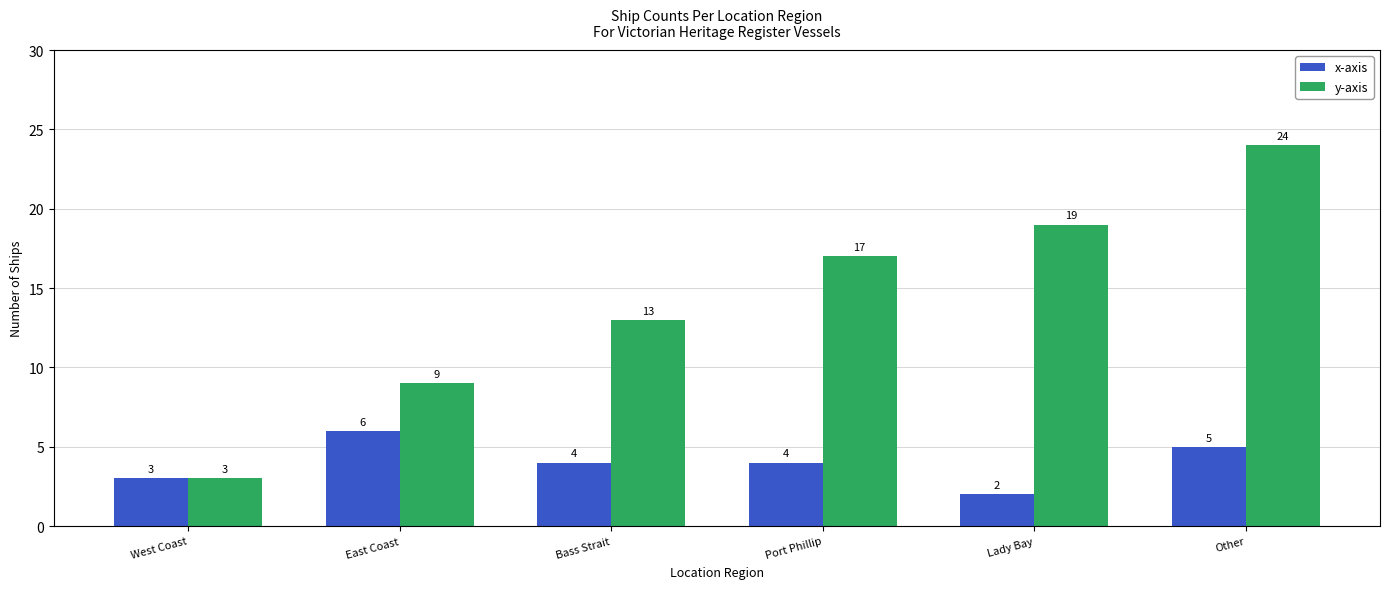

At which label does y-axis reach its minimum?

West Coast